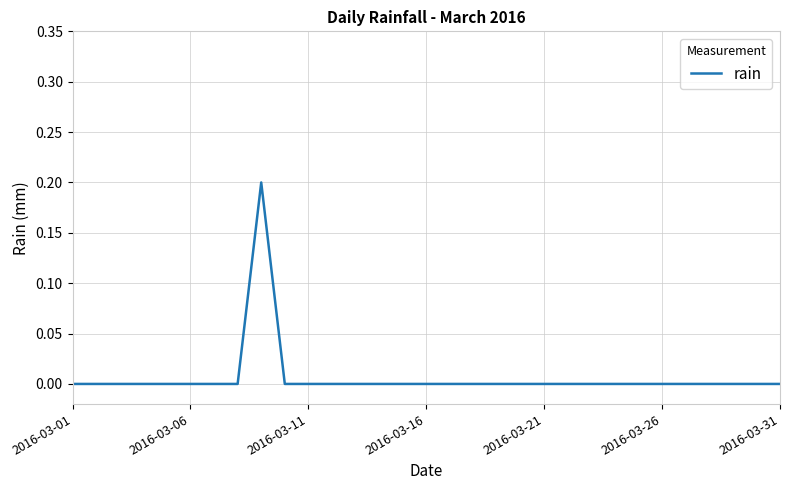

What is the difference between the maximum and minimum values?

0.2